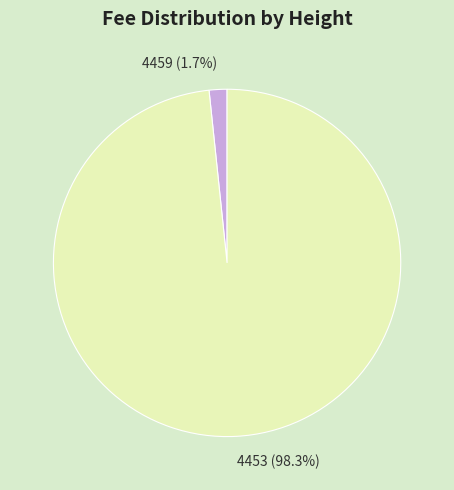

To the nearest percent, what is the difference between the 4453 and 4459 slice percentages?

97%